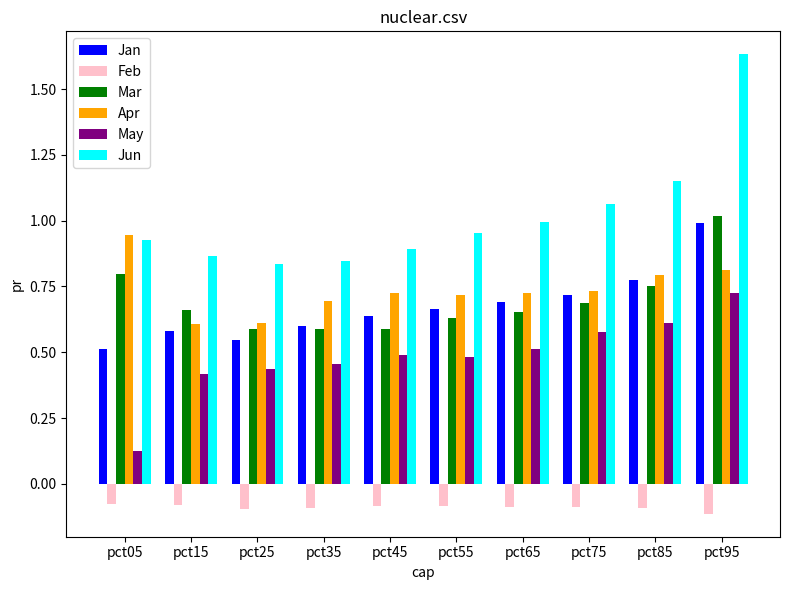

What is the difference between the highest and lowest values at pct85?

1.2